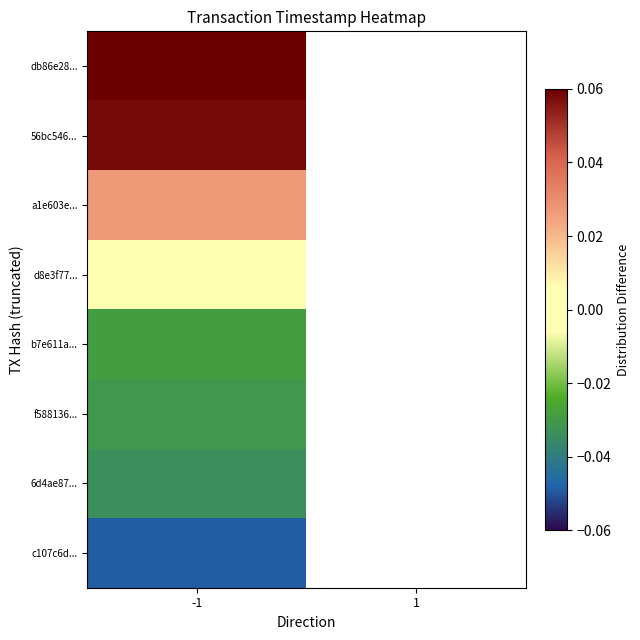

Which series has the widest spread of values?

db86e28...